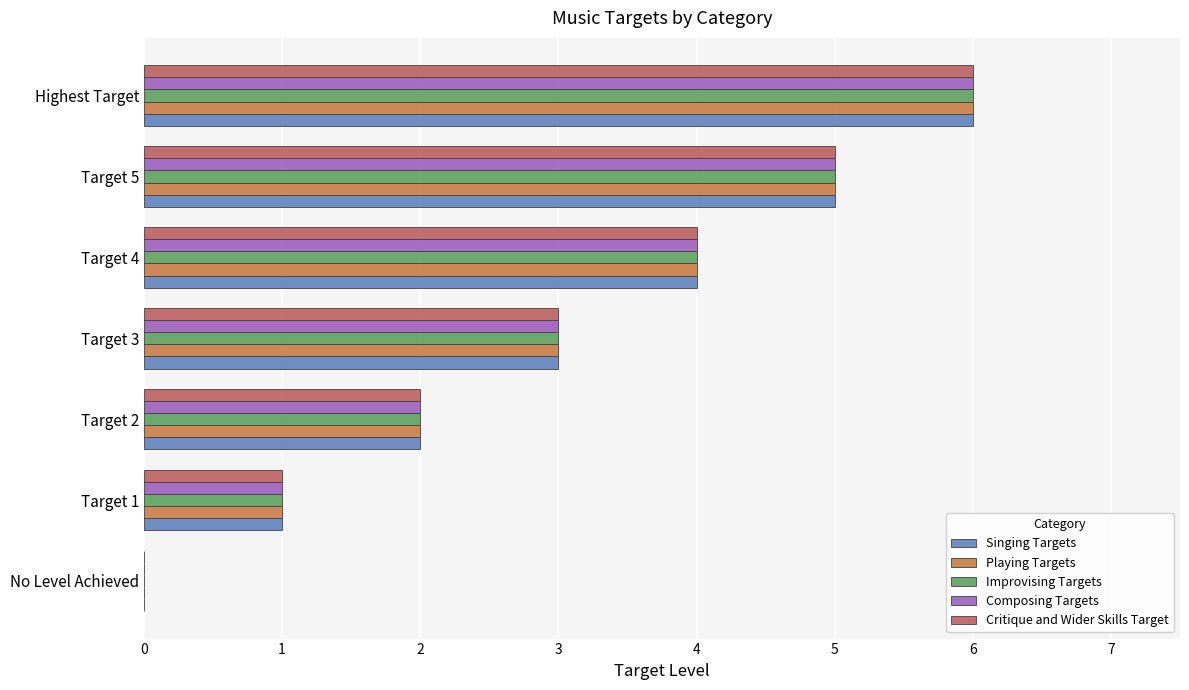

Which category has the highest value in the Singing Targets series?

Highest Target